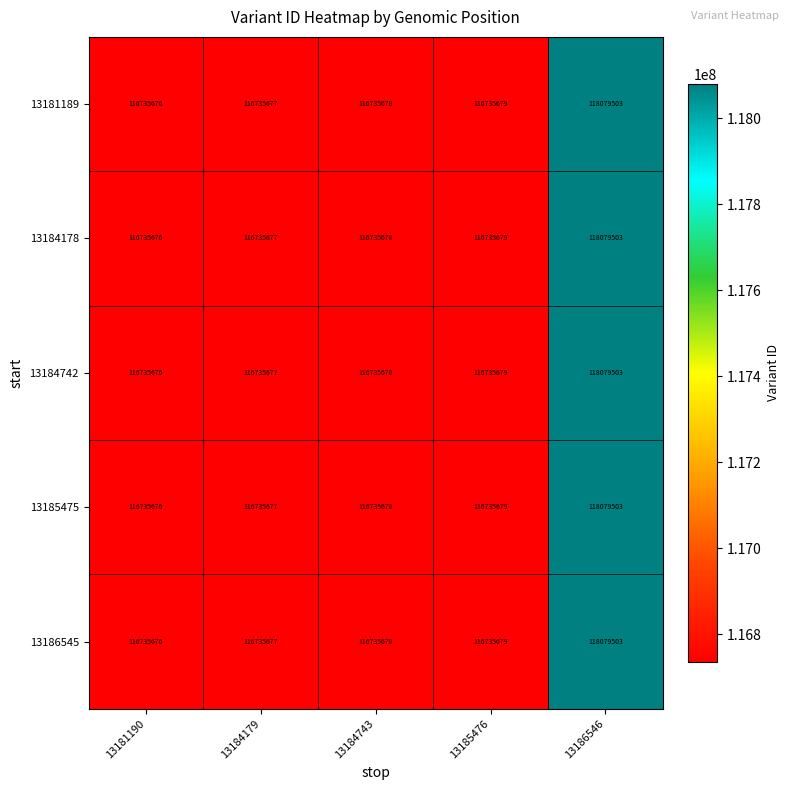

At how many categories does at least one series exceed 117831968?

1